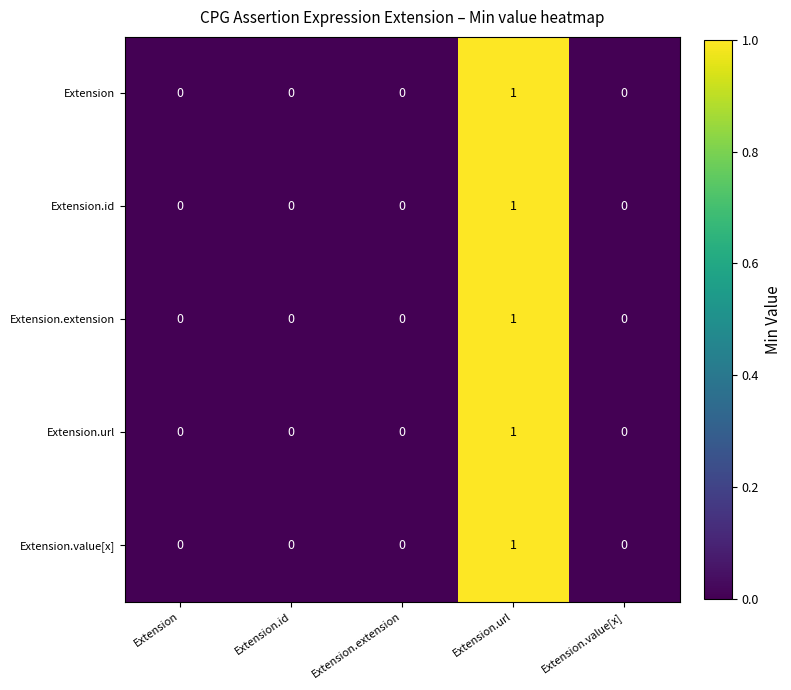

Count the number of categories in the chart.

5